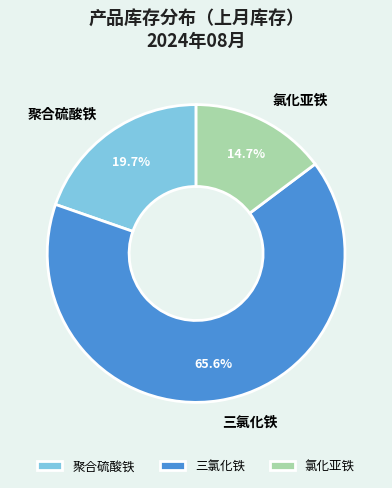

To the nearest percent, what is the difference between the 氯化亚铁 and 三氯化铁 slice percentages?

51%